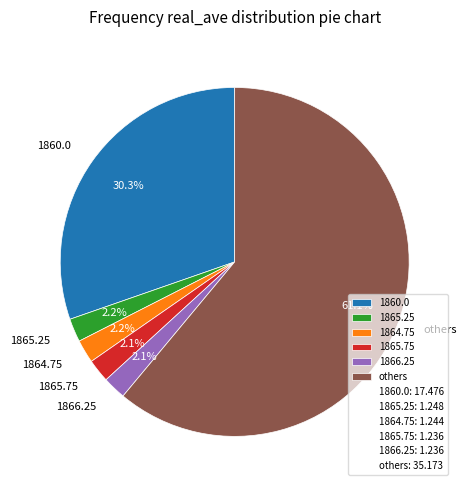

Is there any slice that represents more than half of the pie?

Yes